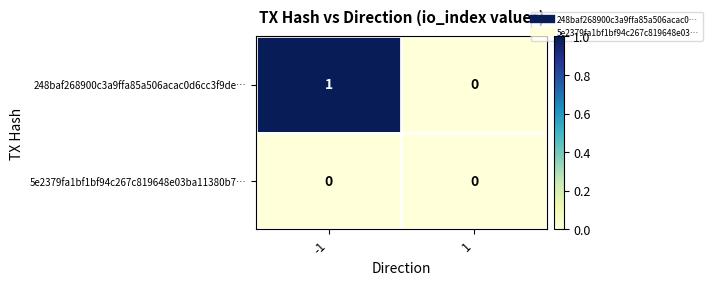

Reading left to right, what are all the values shown in this chart?

248baf268900c3a9ffa85a506acac0d6cc3f9de…: -1=1	1=0
5e2379fa1bf1bf94c267c819648e03ba11380b7…: -1=0	1=0